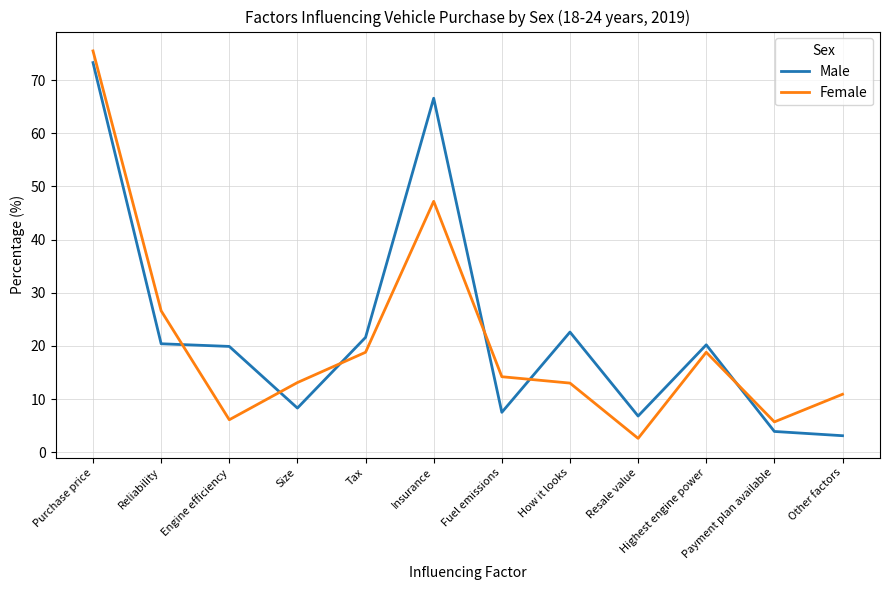

The Male series shows 7.5 at Fuel emissions. True or false?

True